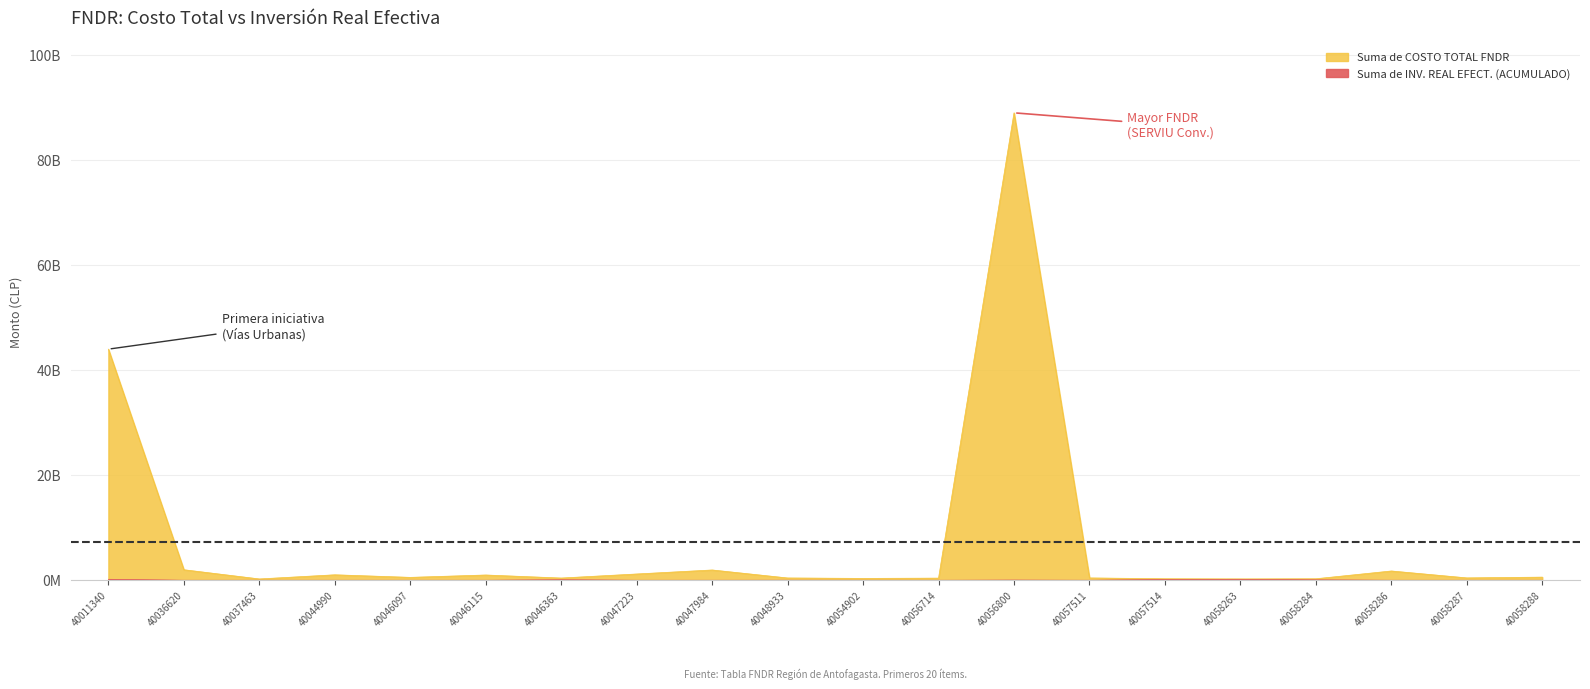

In Suma de INV. REAL EFECT. (ACUMULADO), how many points are lower than both neighbors (excluding endpoints)?

1